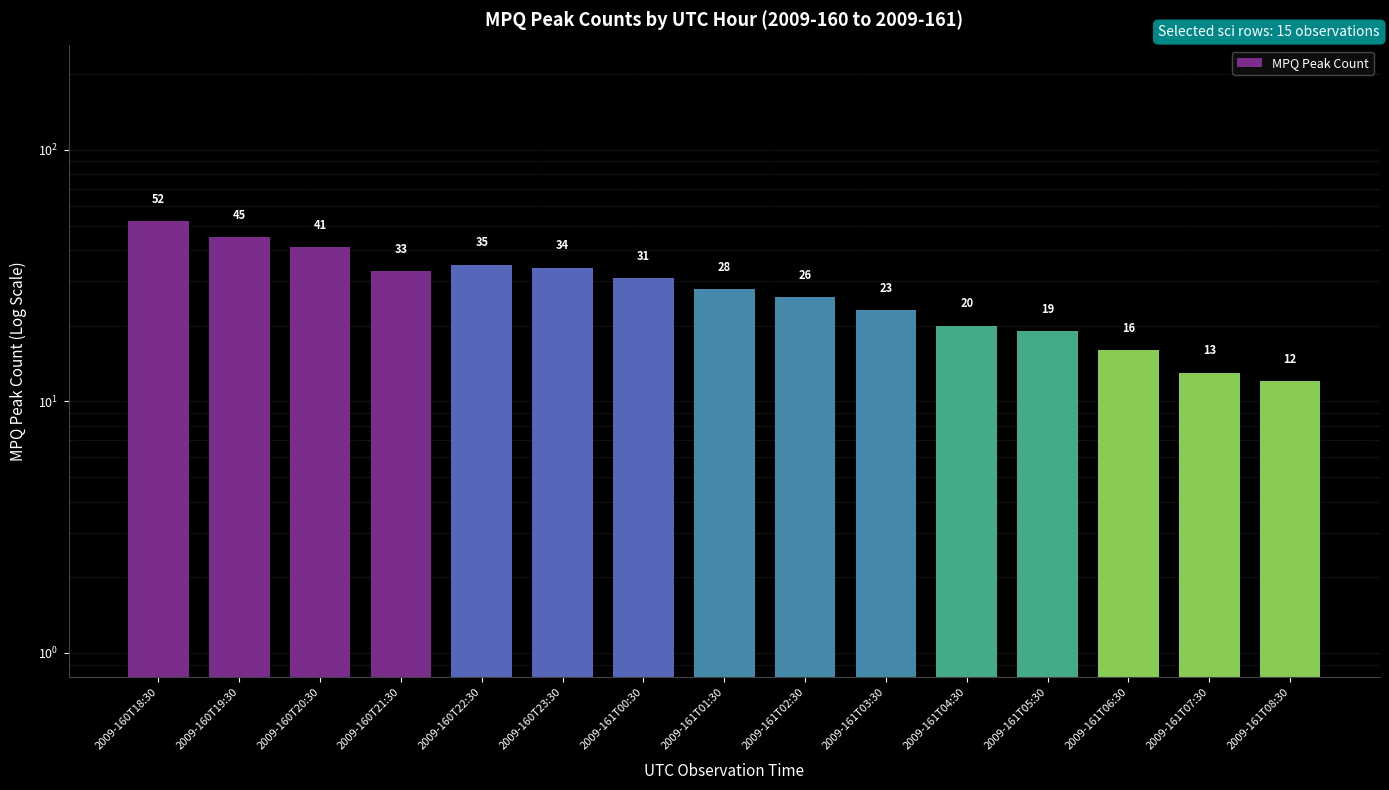

Reading left to right, list all the values displayed in this chart.

2009-160T18:30=52	2009-160T19:30=45	2009-160T20:30=41	2009-160T21:30=33	2009-160T22:30=35	2009-160T23:30=34	2009-161T00:30=31	2009-161T01:30=28	2009-161T02:30=26	2009-161T03:30=23	2009-161T04:30=20	2009-161T05:30=19	2009-161T06:30=16	2009-161T07:30=13	2009-161T08:30=12